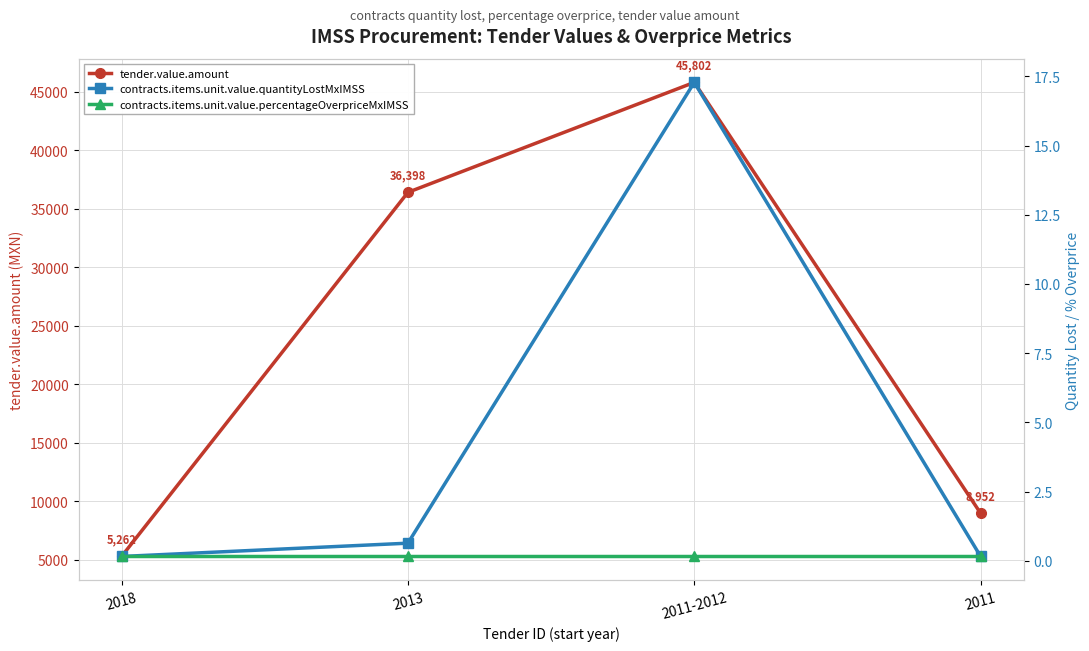

How many categories are shown in the chart?

4